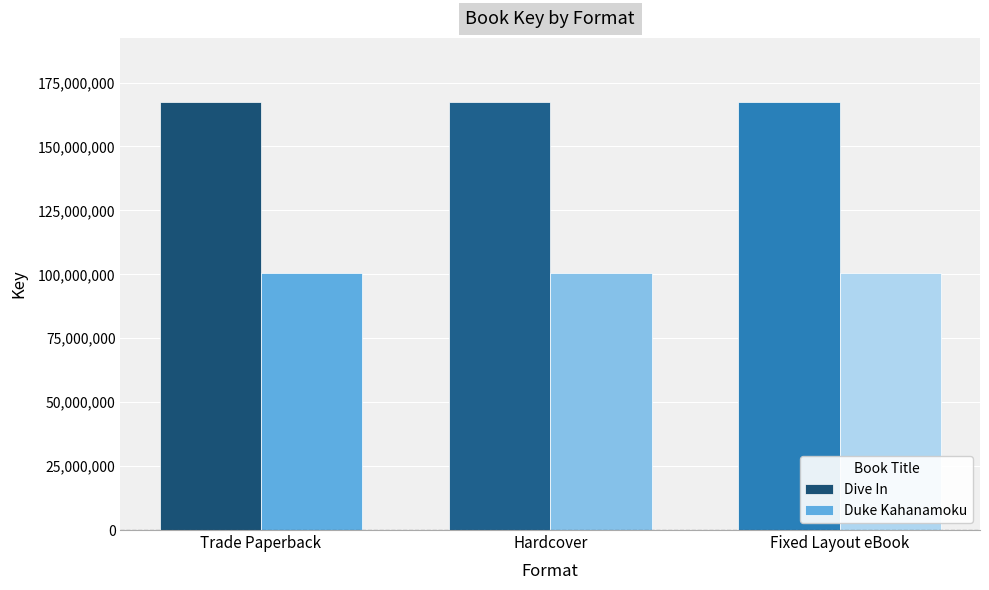

What is the total value across all series at Fixed Layout eBook?

267823604